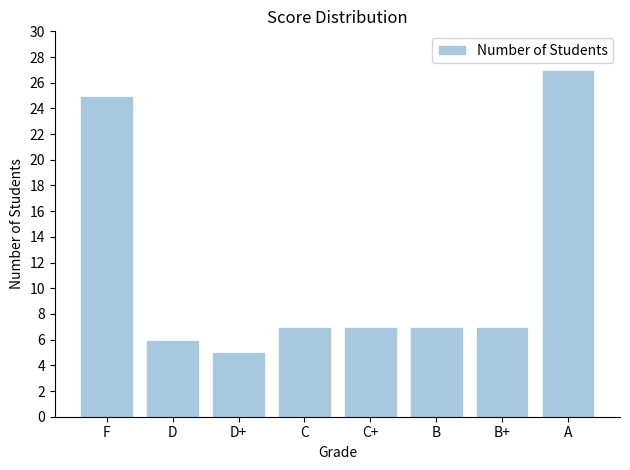

True or false: the data shows 5 at D+.

True